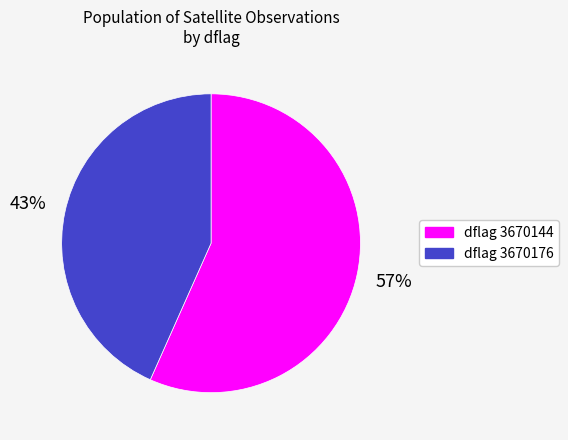

What is the smallest slice in the pie chart?

dflag 3670176